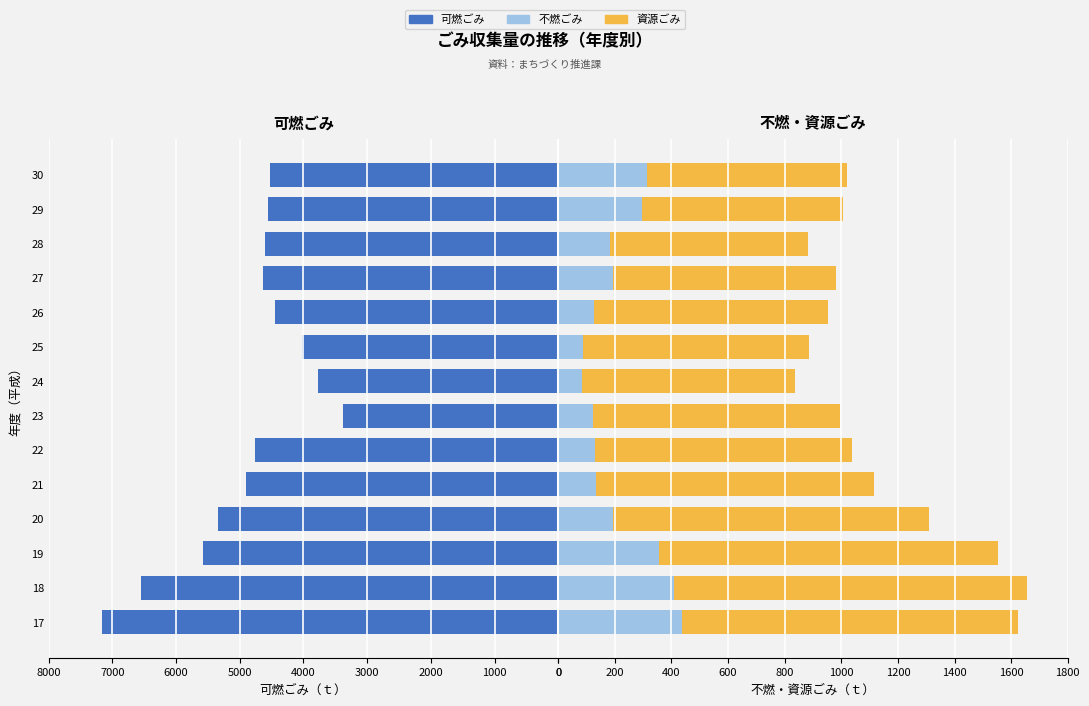

Does the chart contain stacked bars?

No